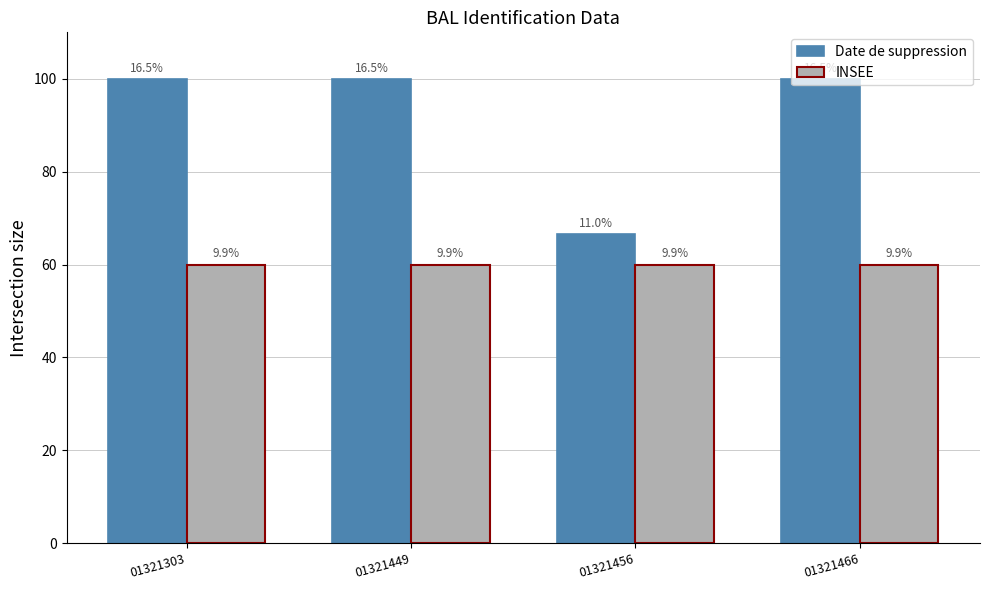

What are all the series names shown in the legend?

Date de suppression, INSEE